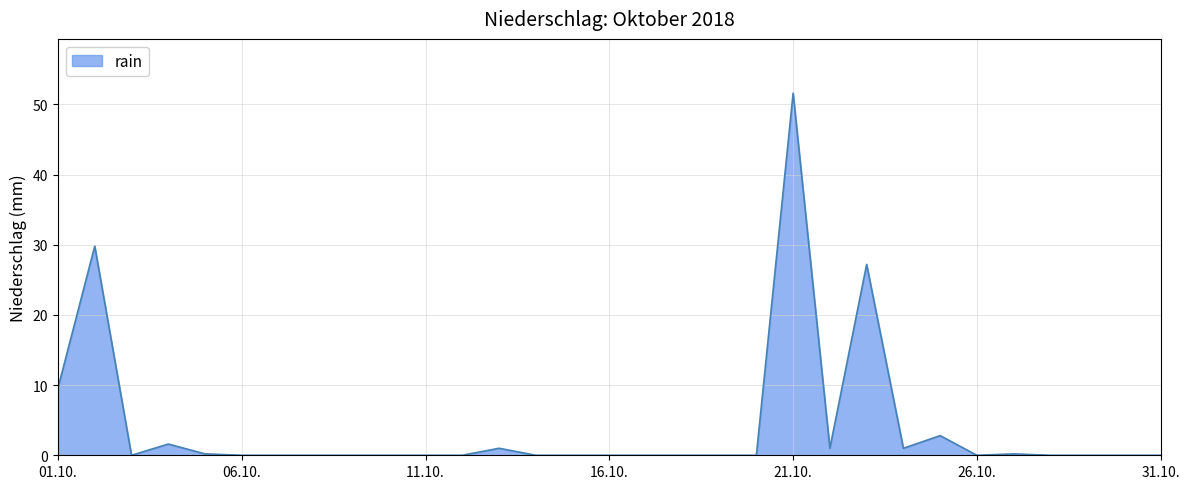

At which category does the chart reach its peak across all series?

21.10.